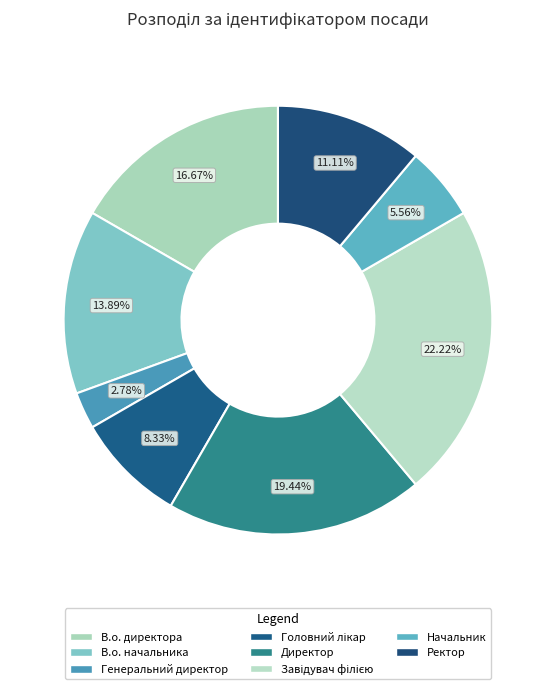

To the nearest percent, what is the difference between the largest and smallest slice percentages?

19%